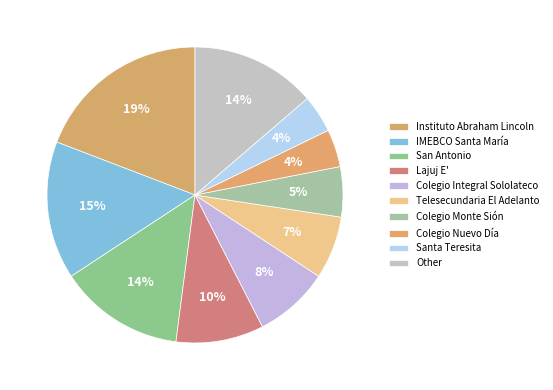

To the nearest percent, what is the average slice percentage?

10%